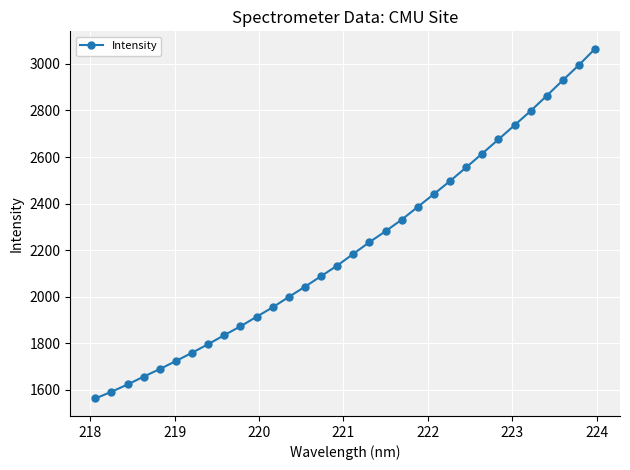

What is the difference between the maximum and minimum values?

1501.9